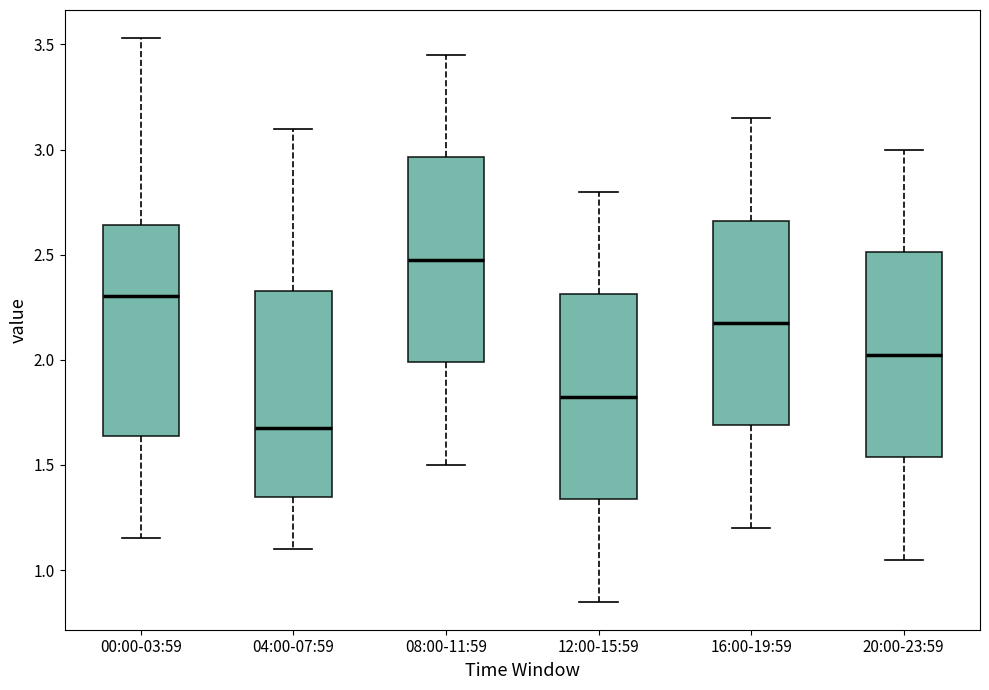

Reading left to right, transcribe this box plot: for each box, give where its median line is, the range the box spans, and where its two whiskers end, as read against the y-axis. The values are not printed on the chart, so give them approximately, as read against the axis.

00:00-03:59: median 2.30, box 1.65 to 2.65, whiskers 1.15 to 3.55
04:00-07:59: median 1.70, box 1.35 to 2.35, whiskers 1.10 to 3.10
08:00-11:59: median 2.50, box 2.00 to 2.95, whiskers 1.50 to 3.45
12:00-15:59: median 1.85, box 1.35 to 2.30, whiskers 0.85 to 2.80
16:00-19:59: median 2.20, box 1.70 to 2.65, whiskers 1.20 to 3.15
20:00-23:59: median 2.05, box 1.55 to 2.50, whiskers 1.05 to 3.00